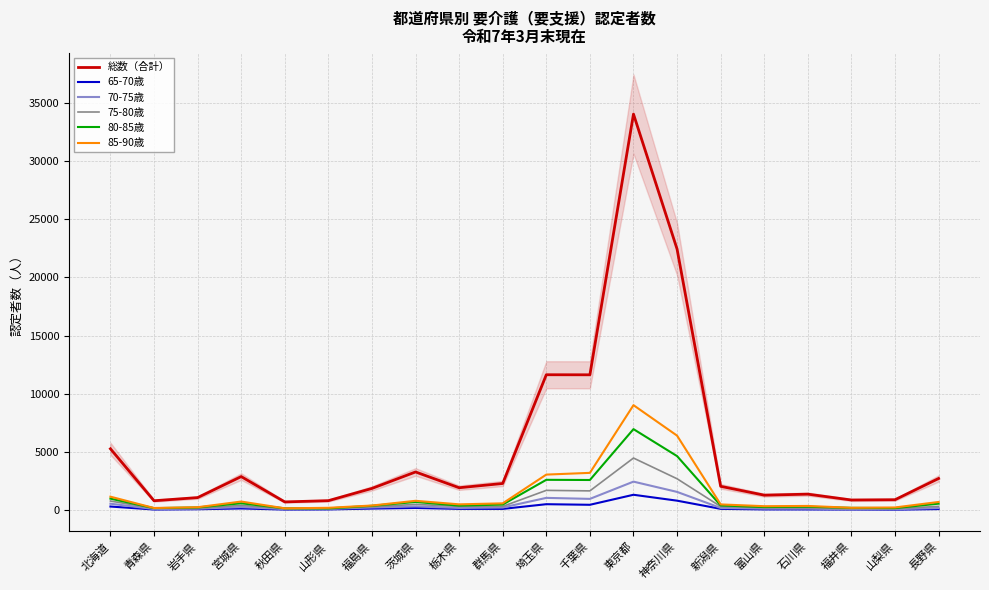

What position from the right is 長野県?

1